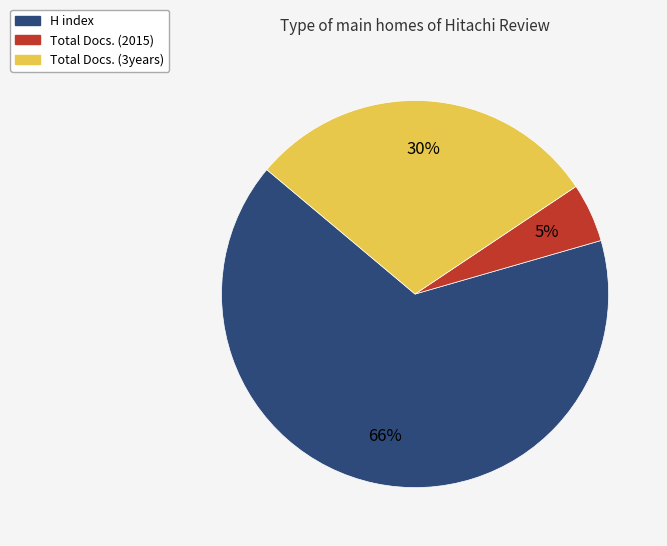

Is there any slice that represents more than half of the pie?

Yes